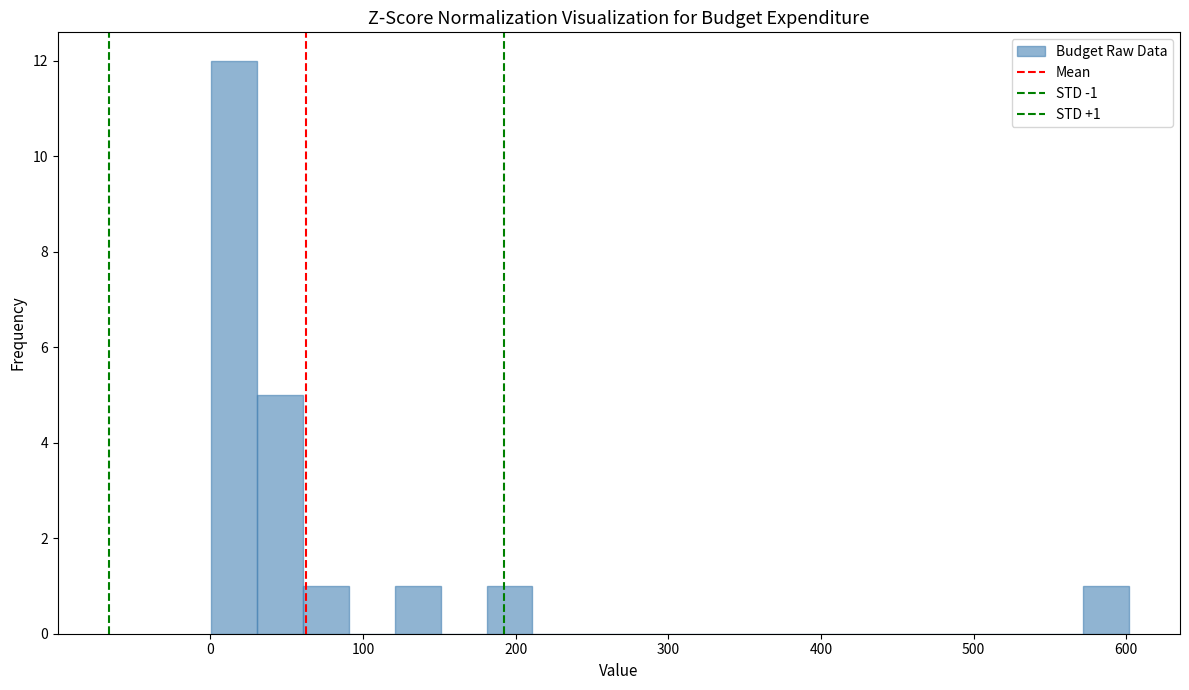

Read against the x-axis, roughly where is the centre of the tallest bar?

20